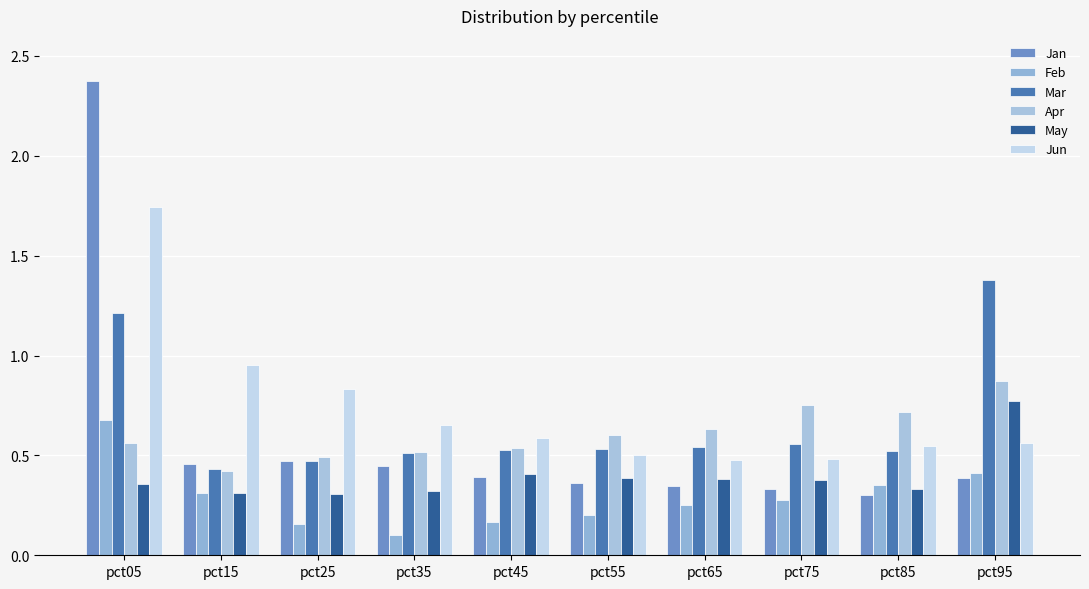

Count the Jan values in the range 0 to 1.

9